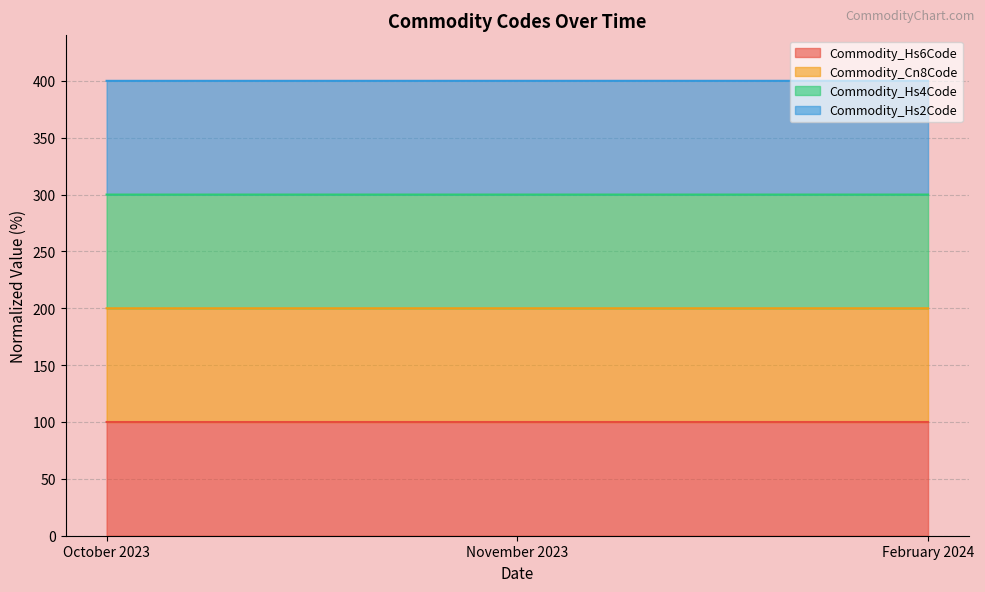

The value of Commodity_Hs6Code at February 2024 is 42.4. True or false?

False